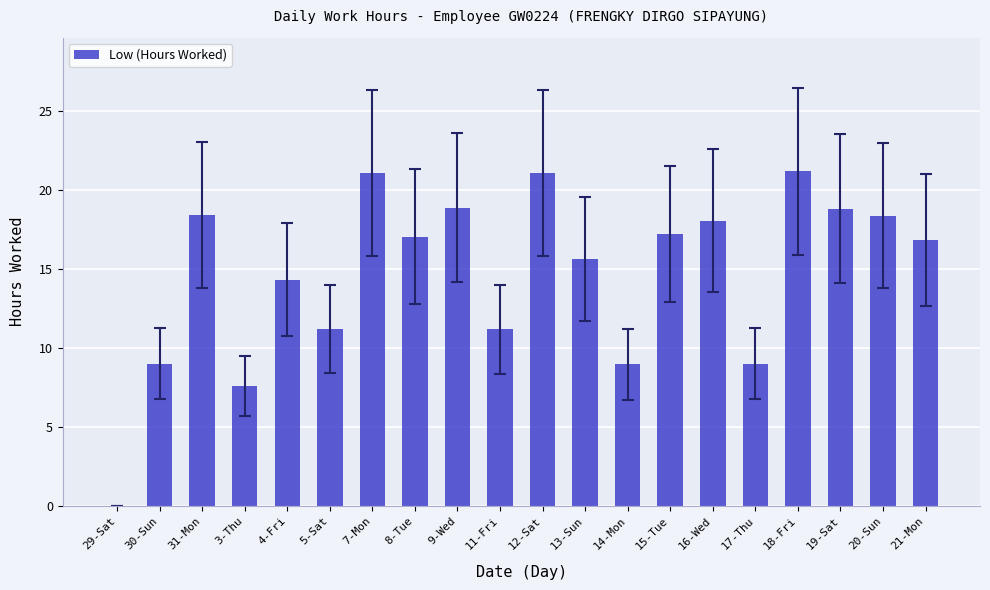

What is the change in value from 30-Sun to 16-Wed?

+9.0